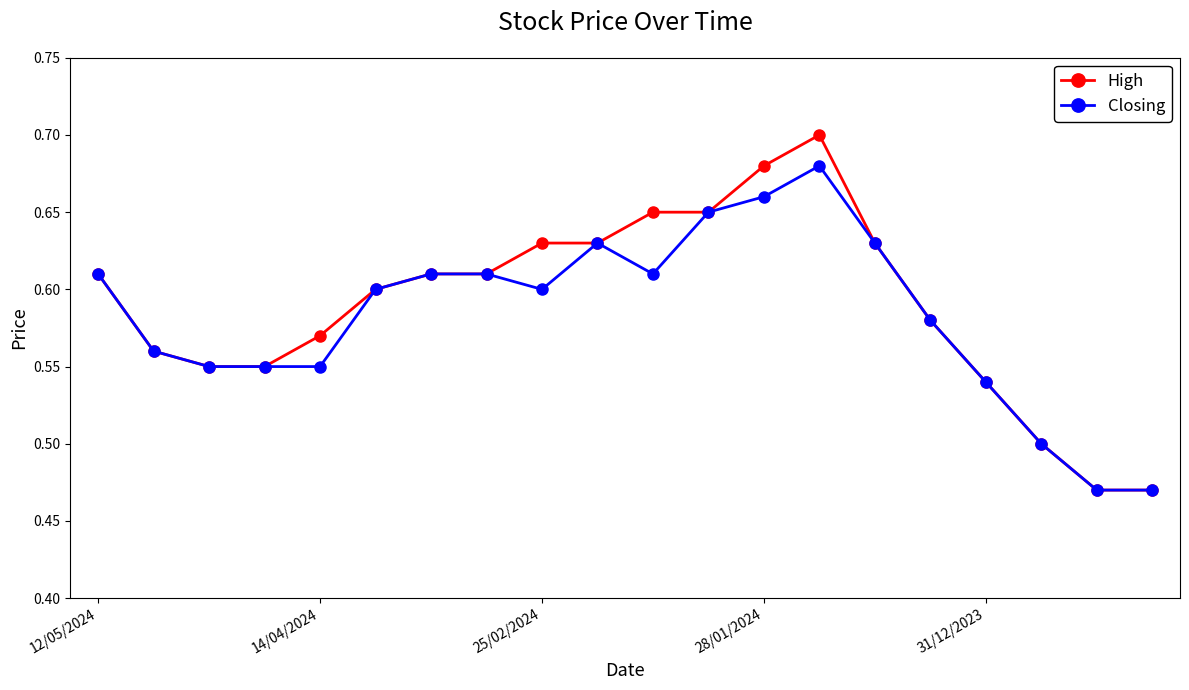

How many High values are between 0 and 1?

20